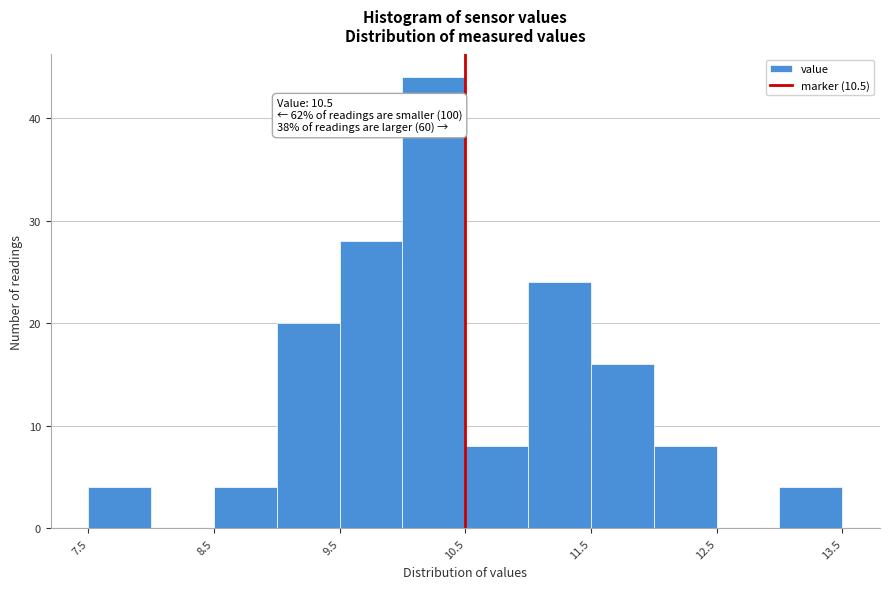

Which range on the x-axis has the tallest bar?

10.0 to 10.5